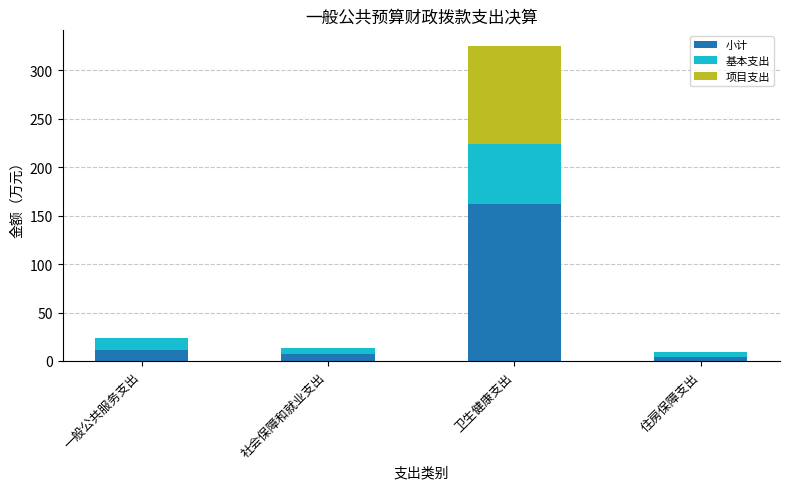

What is the total value across all series at 卫生健康支出?

325.0